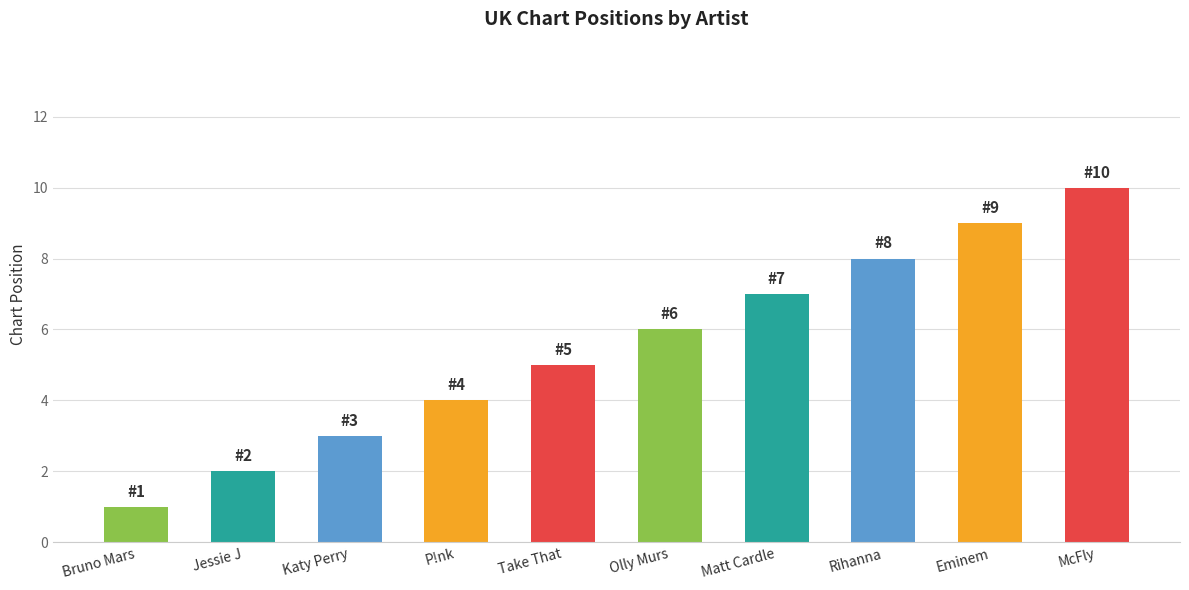

What is the maximum value shown in the chart?

10